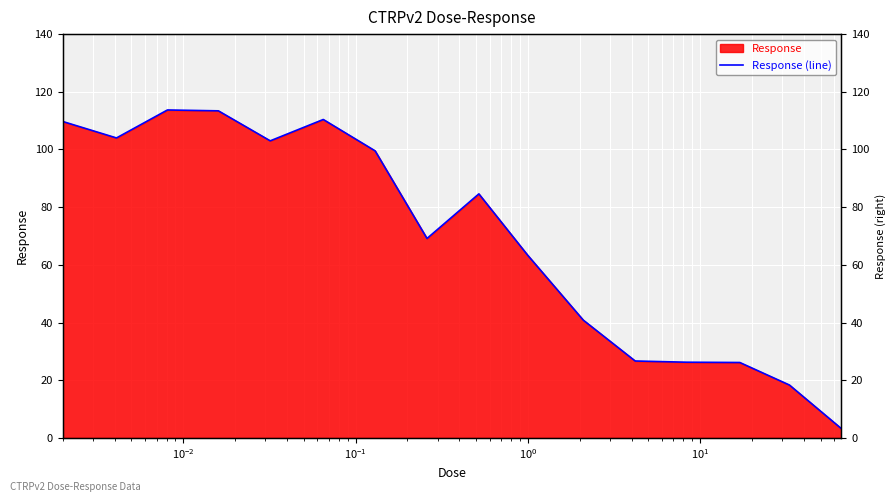

Does the chart display data point markers on the line(s)?

No